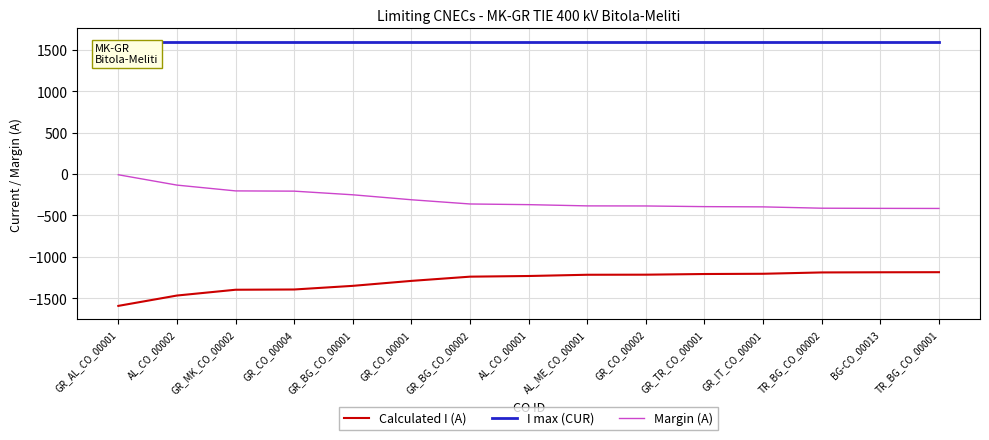

How many distinct data groups are displayed?

3